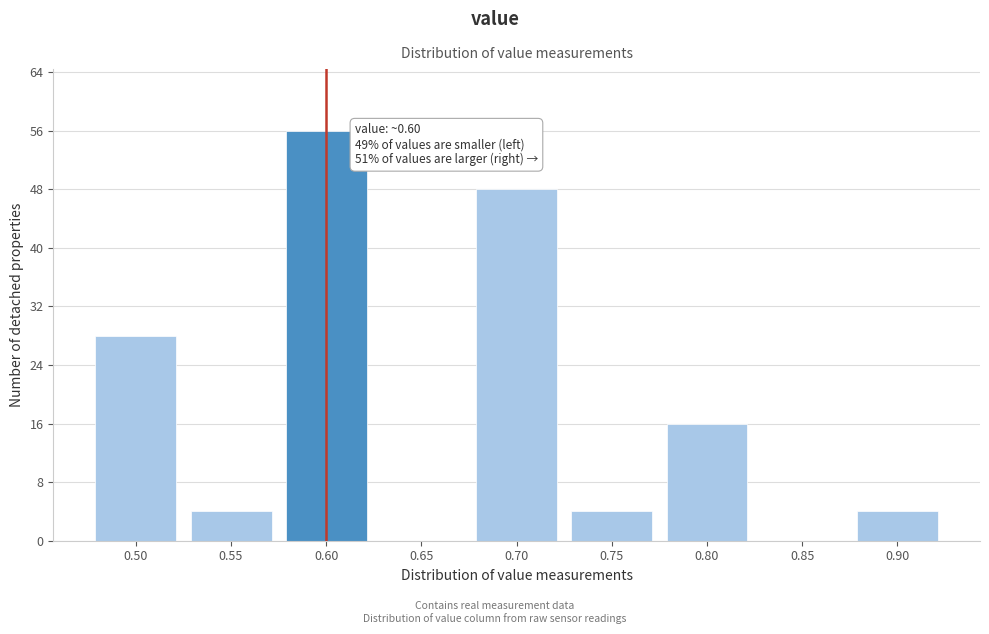

Reading left to right, list all the values displayed in this chart.

0.50=28	0.55=4	0.60=56	0.65=0	0.70=48	0.75=4	0.80=16	0.85=0	0.90=4